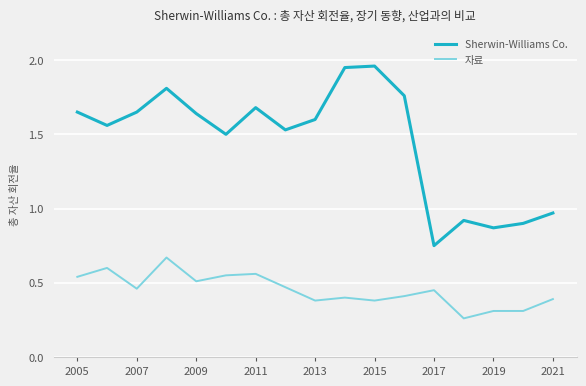

True or false: Sherwin-Williams Co. and 자료 cross at least once.

False